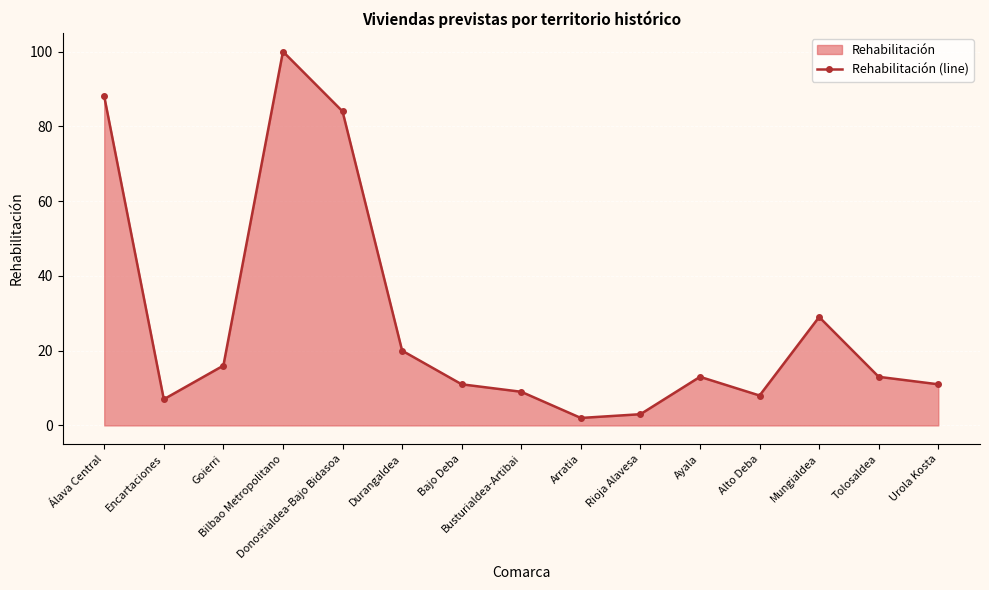

How many distinct data groups are displayed?

1